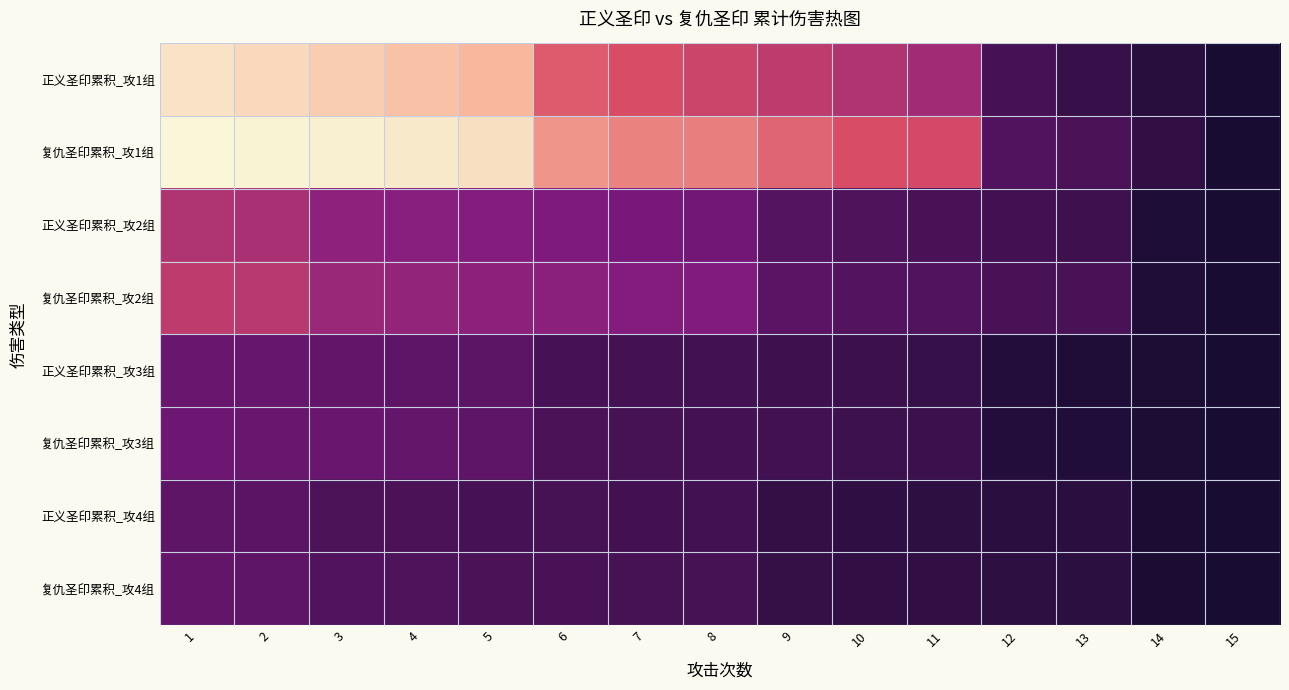

Reading left to right, list all the values displayed in this chart.

正义圣印累积_攻1组: 1=0.1	2=0.1	3=0.2	4=0.2	5=0.2	6=0.5	7=0.5	8=0.5	9=0.6	10=0.6	11=0.7	12=0.9	13=0.9	14=1.0	15=1.0
复仇圣印累积_攻1组: 1=0.0	2=0.0	3=0.0	4=0.1	5=0.1	6=0.3	7=0.4	8=0.4	9=0.4	10=0.5	11=0.5	12=0.9	13=0.9	14=0.9	15=1.0
正义圣印累积_攻2组: 1=0.6	2=0.6	3=0.7	4=0.7	5=0.7	6=0.8	7=0.8	8=0.8	9=0.9	10=0.9	11=0.9	12=0.9	13=0.9	14=1.0	15=1.0
复仇圣印累积_攻2组: 1=0.6	2=0.6	3=0.7	4=0.7	5=0.7	6=0.7	7=0.7	8=0.7	9=0.8	10=0.9	11=0.9	12=0.9	13=0.9	14=1.0	15=1.0
正义圣印累积_攻3组: 1=0.8	2=0.8	3=0.8	4=0.8	5=0.8	6=0.9	7=0.9	8=0.9	9=0.9	10=0.9	11=0.9	12=1.0	13=1.0	14=1.0	15=1.0
复仇圣印累积_攻3组: 1=0.8	2=0.8	3=0.8	4=0.8	5=0.8	6=0.9	7=0.9	8=0.9	9=0.9	10=0.9	11=0.9	12=1.0	13=1.0	14=1.0	15=1.0
正义圣印累积_攻4组: 1=0.8	2=0.8	3=0.9	4=0.9	5=0.9	6=0.9	7=0.9	8=0.9	9=0.9	10=0.9	11=0.9	12=1.0	13=1.0	14=1.0	15=1.0
复仇圣印累积_攻4组: 1=0.8	2=0.8	3=0.9	4=0.9	5=0.9	6=0.9	7=0.9	8=0.9	9=0.9	10=0.9	11=0.9	12=0.9	13=0.9	14=1.0	15=1.0